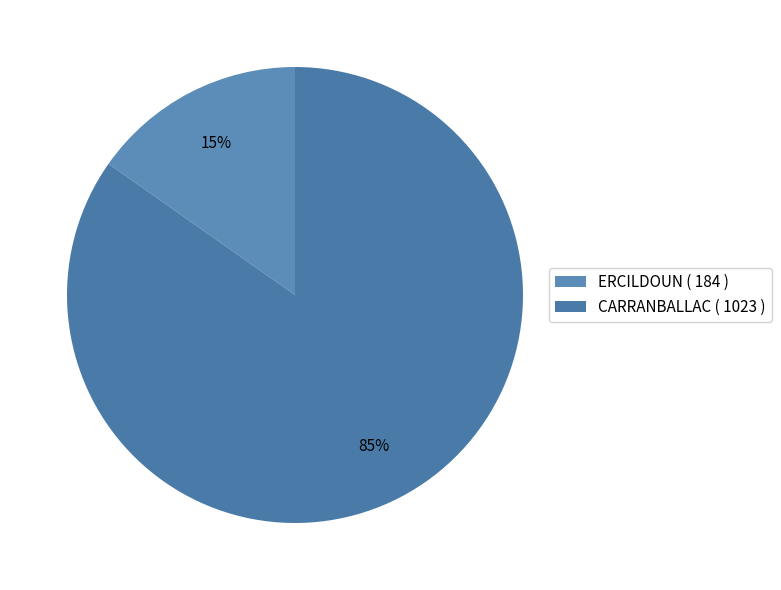

How many segments does this pie chart have?

2